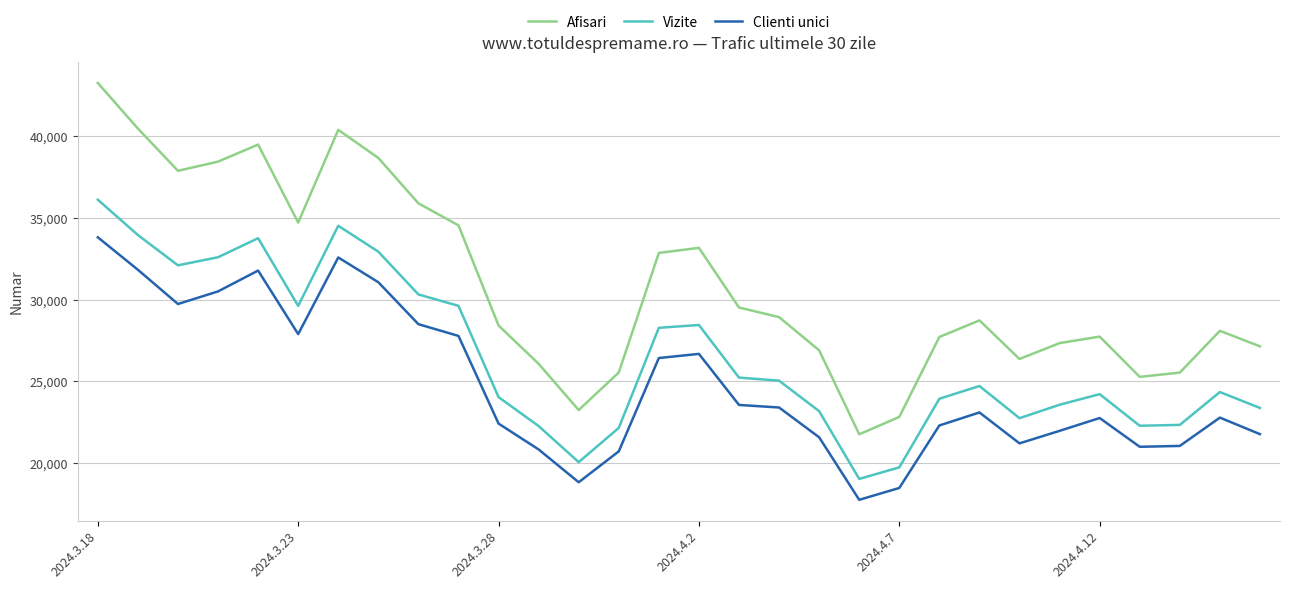

What is the difference between the maximum and minimum values in the Afisari series?

21491